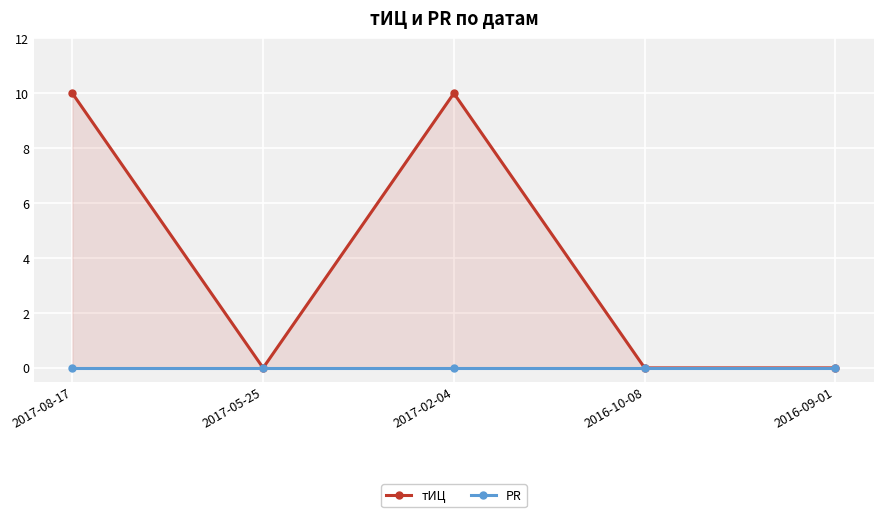

Which series has the largest total across all categories?

тИЦ